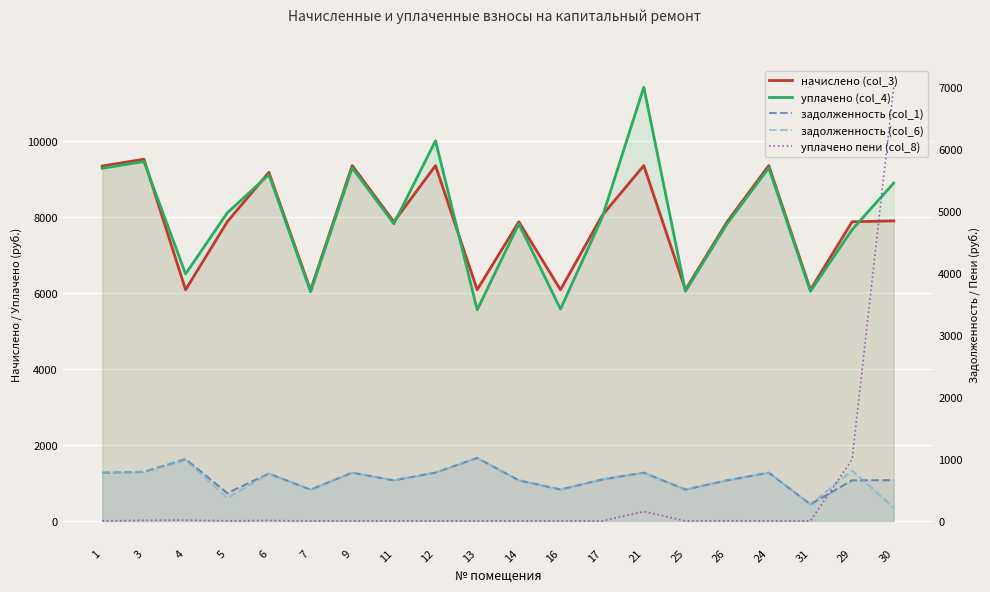

In задолженность (col_1), how many points are higher than both neighbors (excluding endpoints)?

6